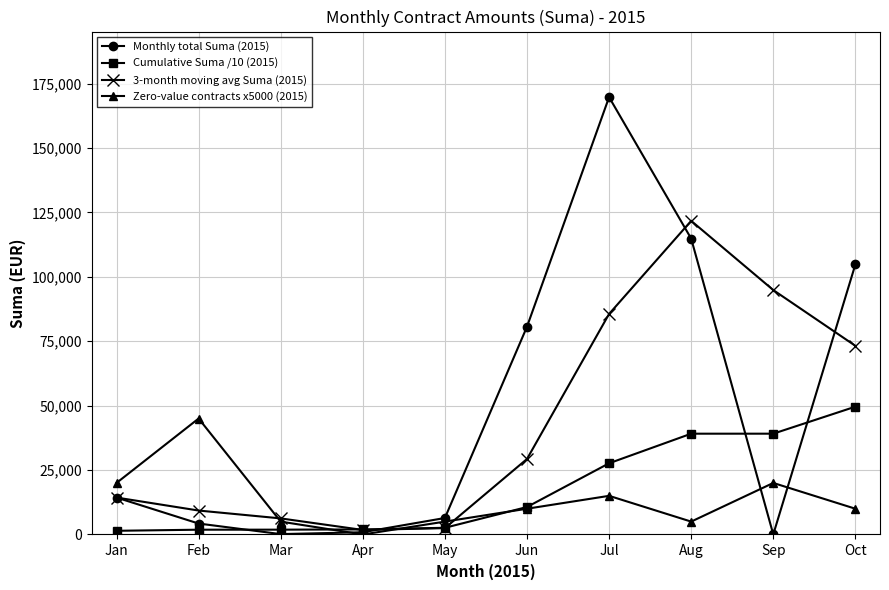

Count the number of data series in this chart.

4